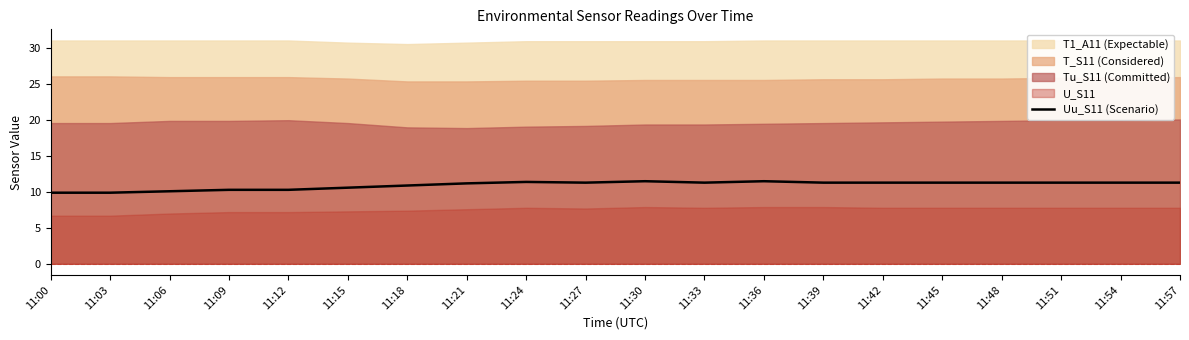

At which category does the data reach its first local peak?

11:24